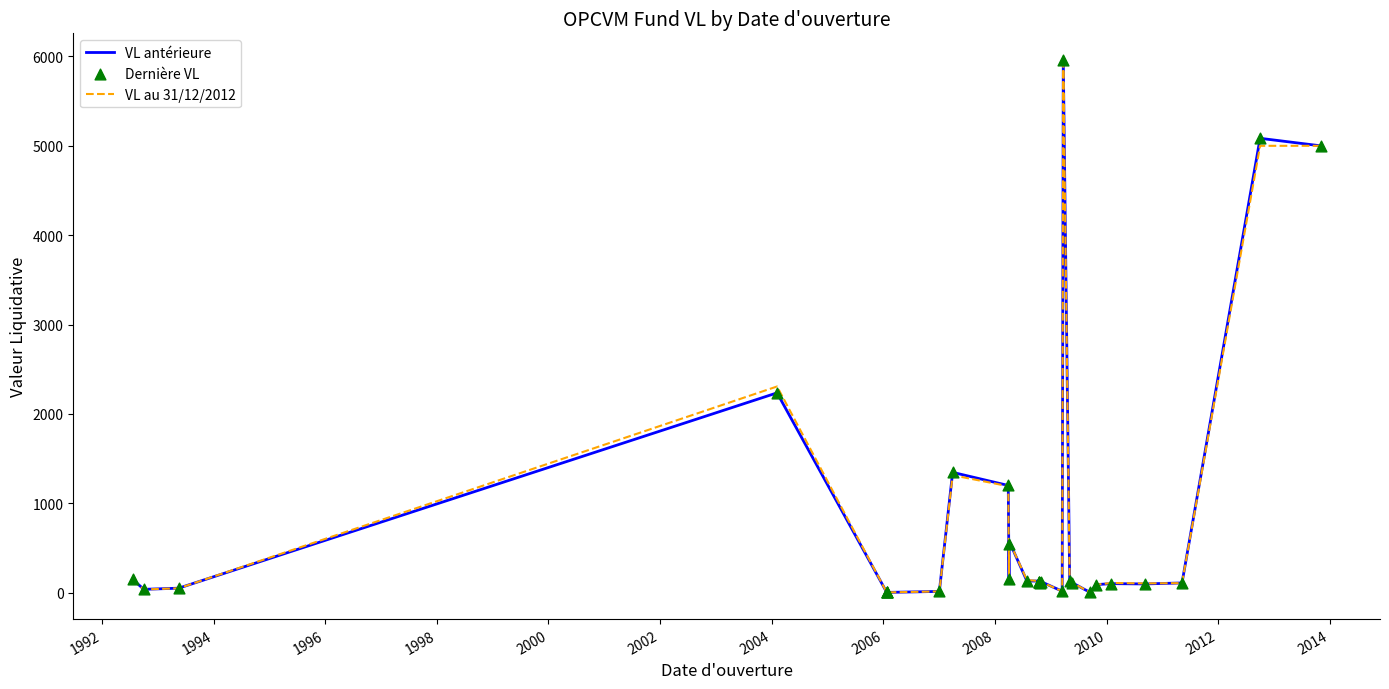

What are all the series names shown in the legend?

VL antérieure, VL au 31/12/2012, Dernière VL